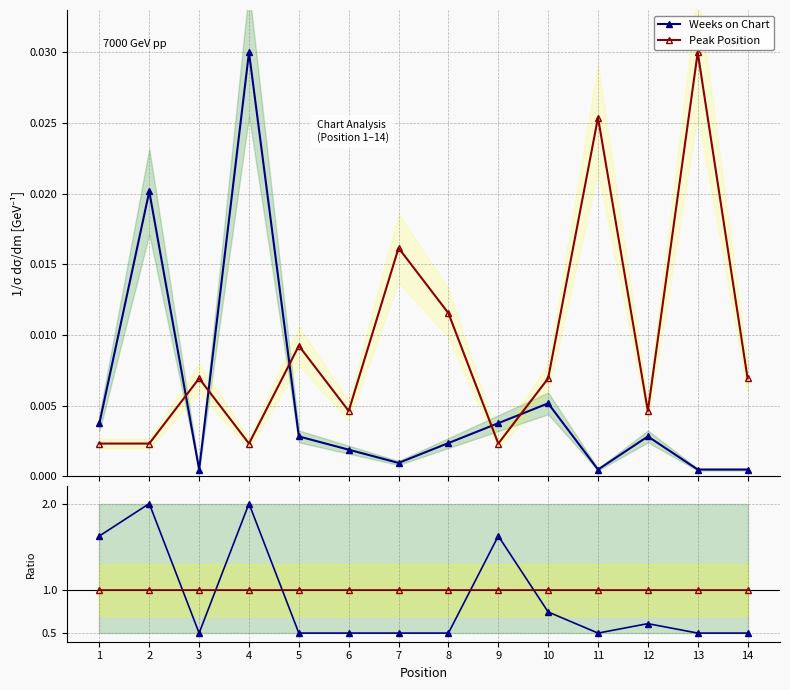

Which series has the largest total across all categories?

Peak Position